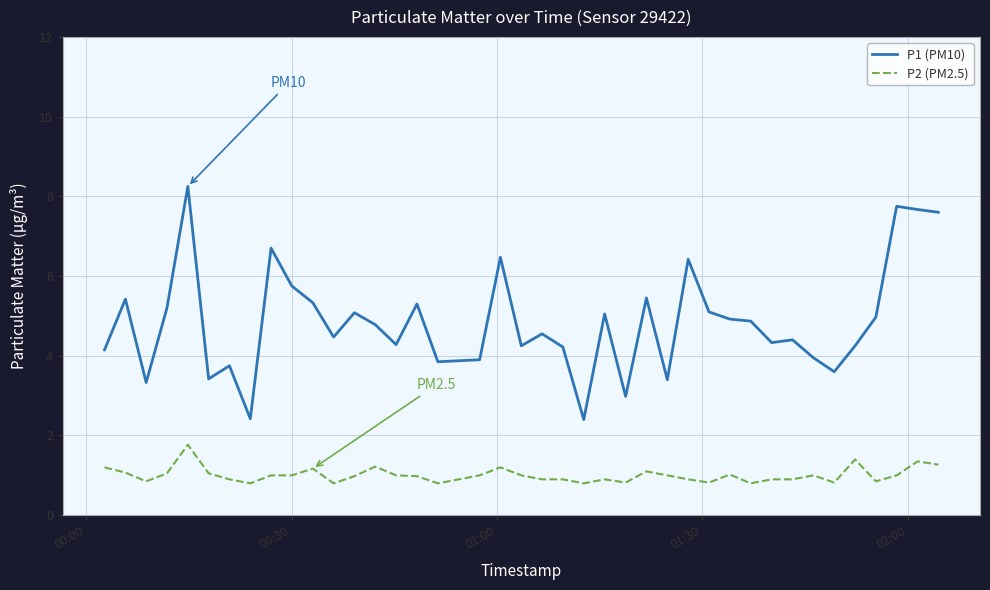

What is the minimum value for P2 (PM2.5)?

0.8